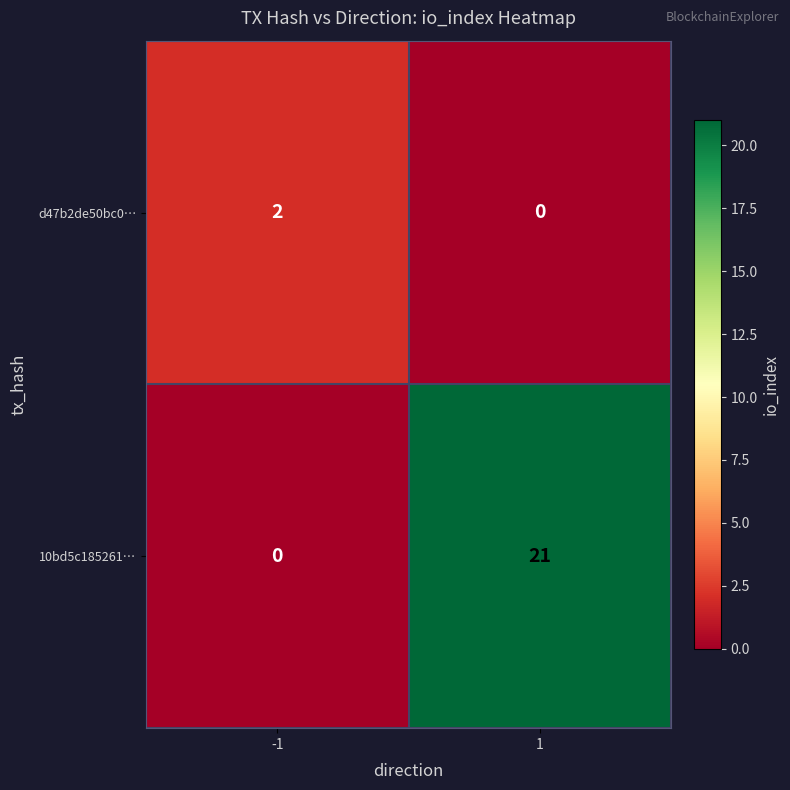

What is the maximum value shown in the chart?

21